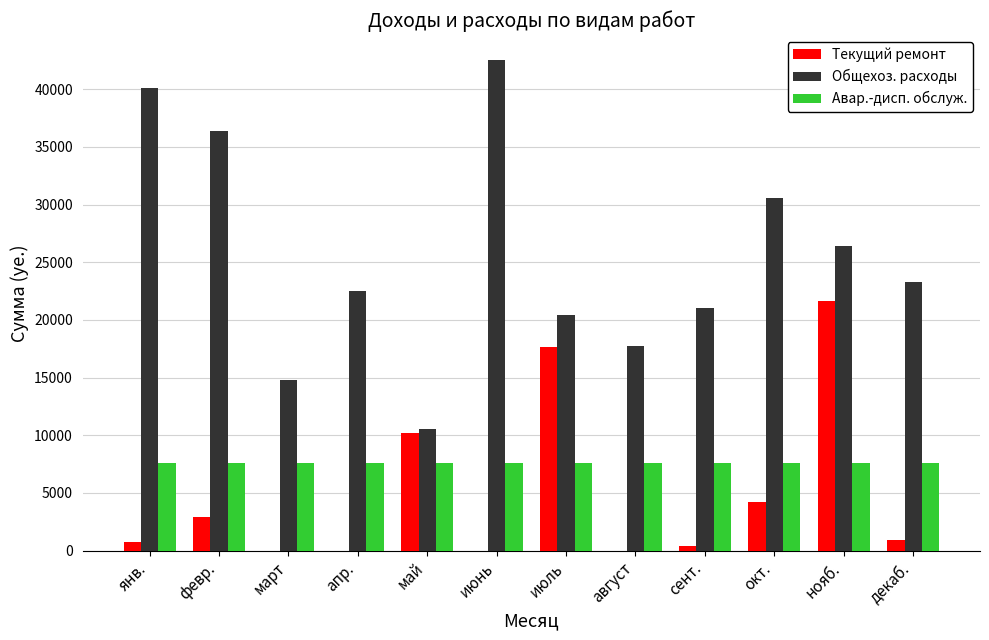

What value does the Авар.-дисп. обслуж. series have at окт.?

7569.3